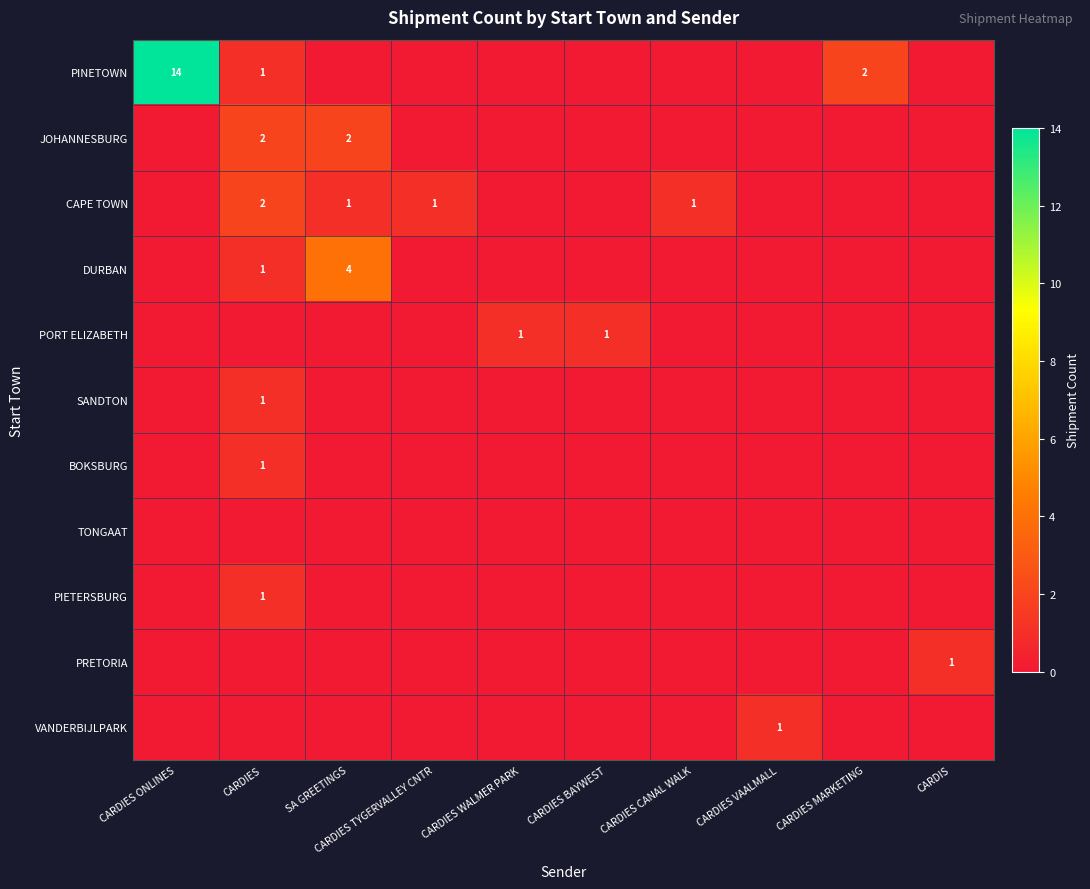

List the series in order of their peak value, lowest first.

TONGAAT, PORT ELIZABETH, SANDTON, BOKSBURG, PIETERSBURG, PRETORIA, VANDERBIJLPARK, JOHANNESBURG, CAPE TOWN, DURBAN, PINETOWN